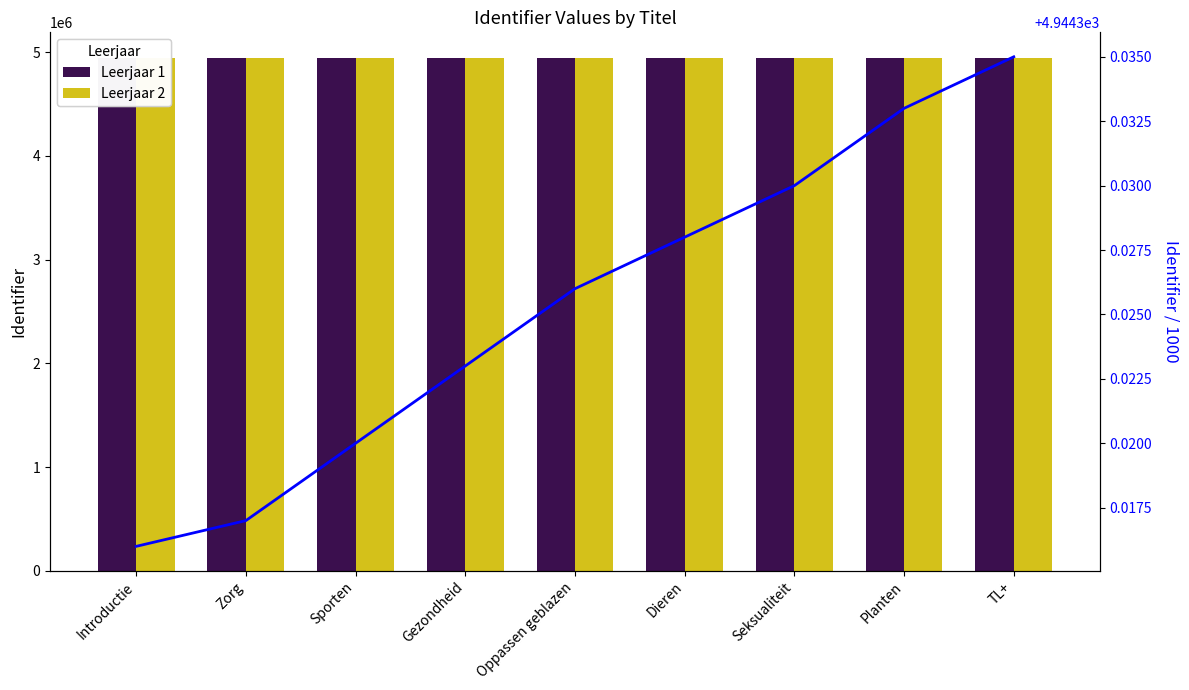

How many series are shown in this chart?

3